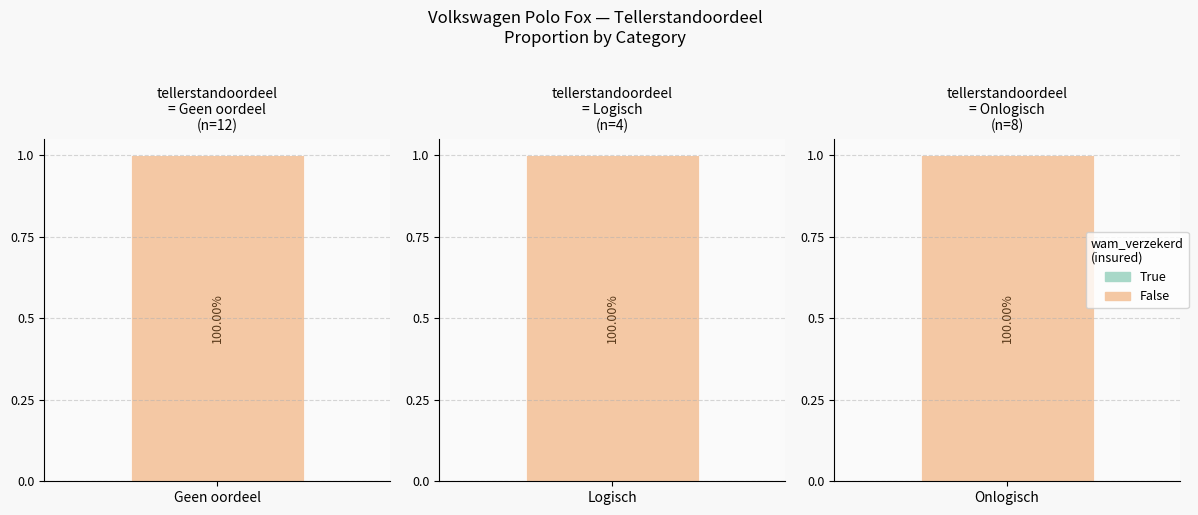

True or false: False has a value of 2 at YL22VH.

False